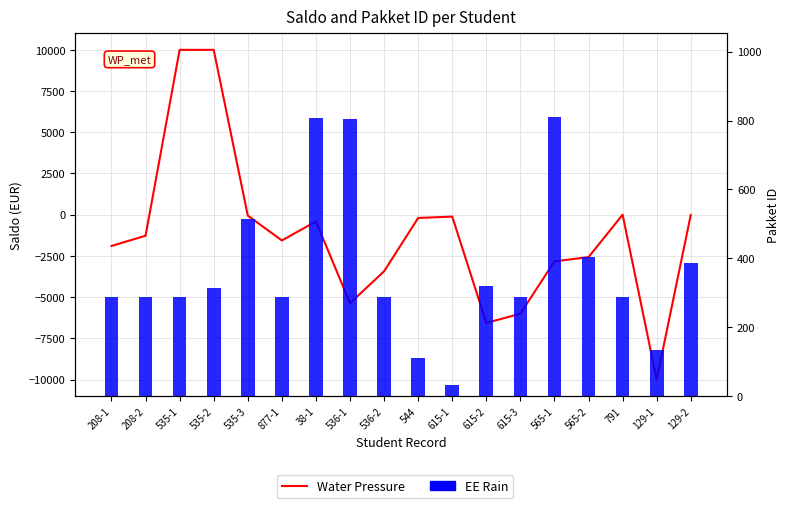

What is the label of the 11th bar from the left?

615-1